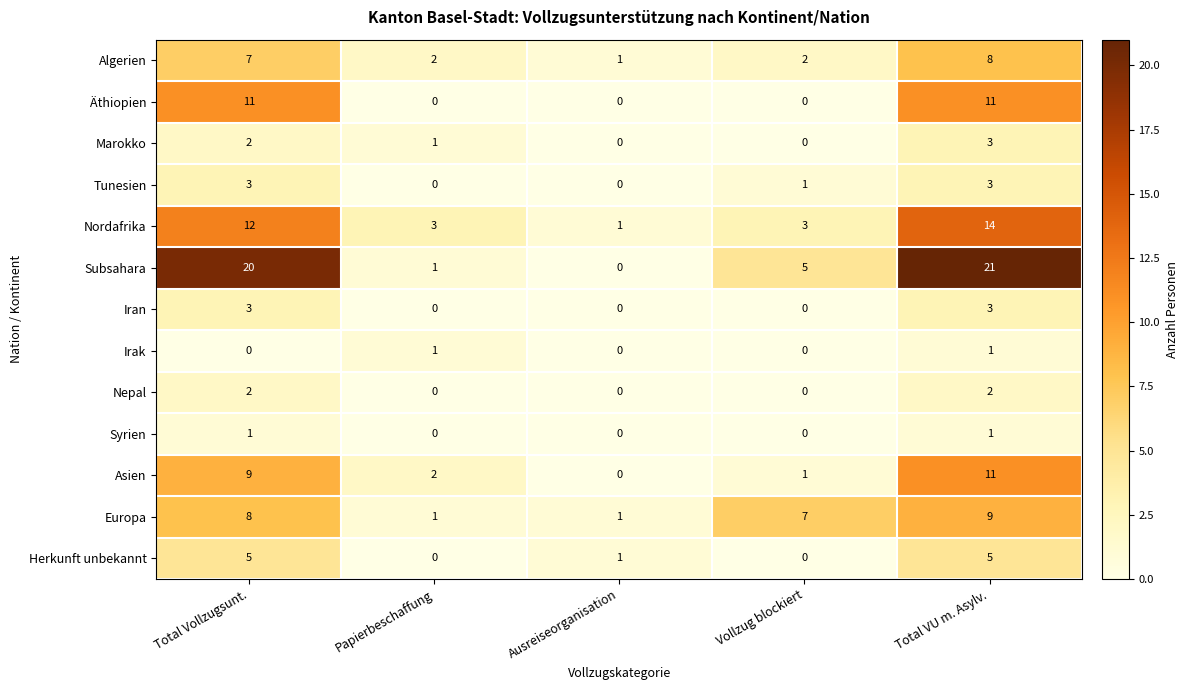

Rank the categories by Subsahara value from lowest to highest.

Ausreiseorganisation, Papierbeschaffung, Vollzug blockiert, Total Vollzugsunt., Total VU m. Asylv.